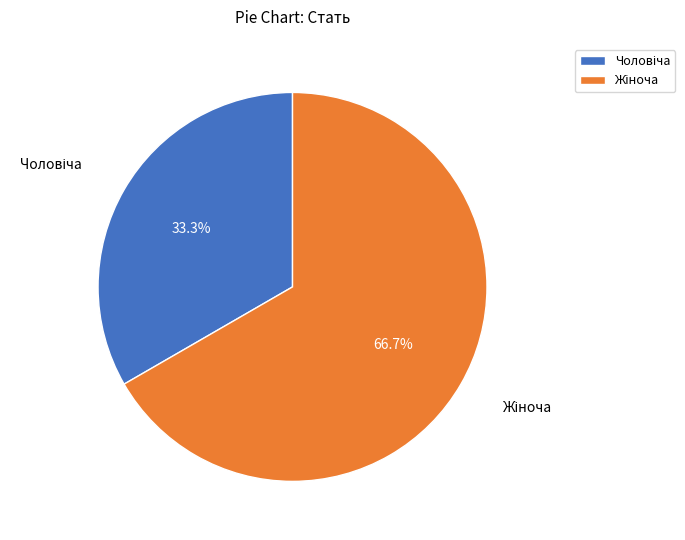

Is there any slice that represents more than half of the pie?

Yes